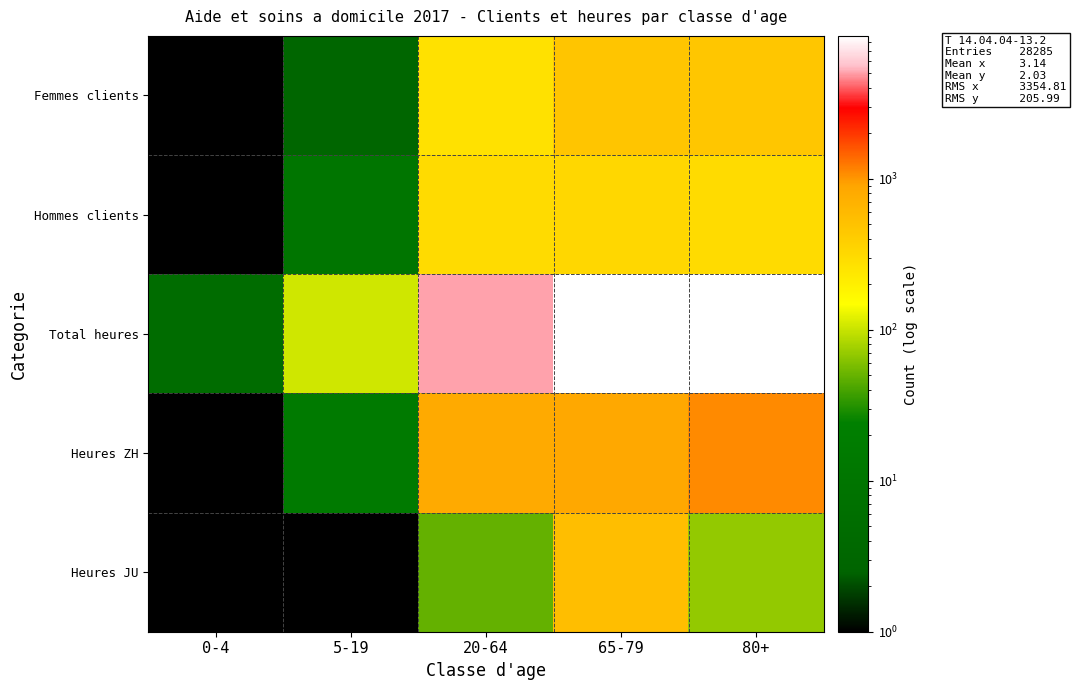

At 65-79, list the series in order from smallest to largest.

Hommes clients, Femmes clients, Heures JU, Heures ZH, Total heures